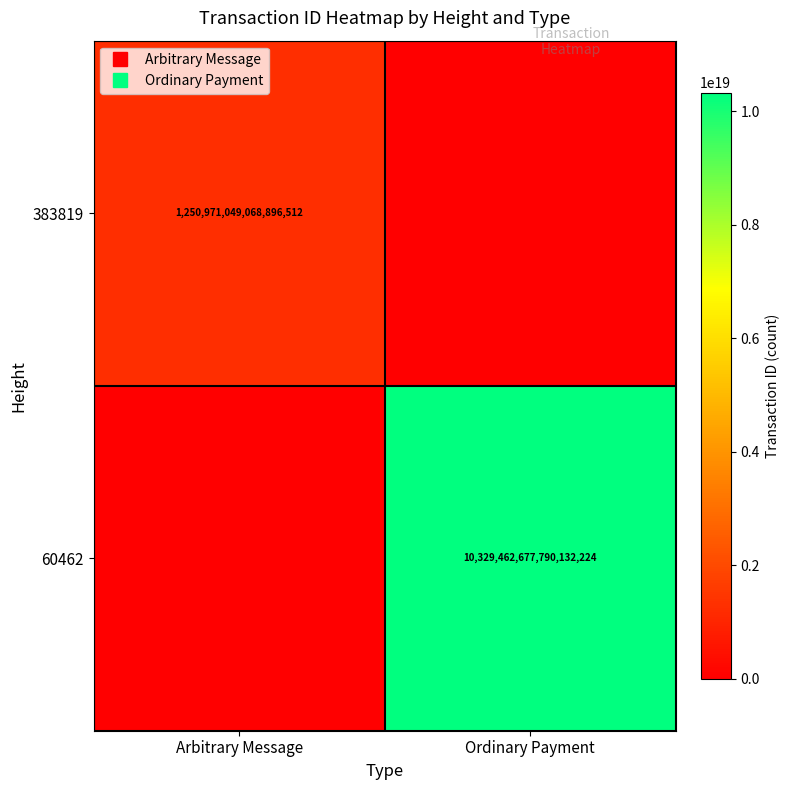

At which label does 383819 reach its peak?

Arbitrary Message